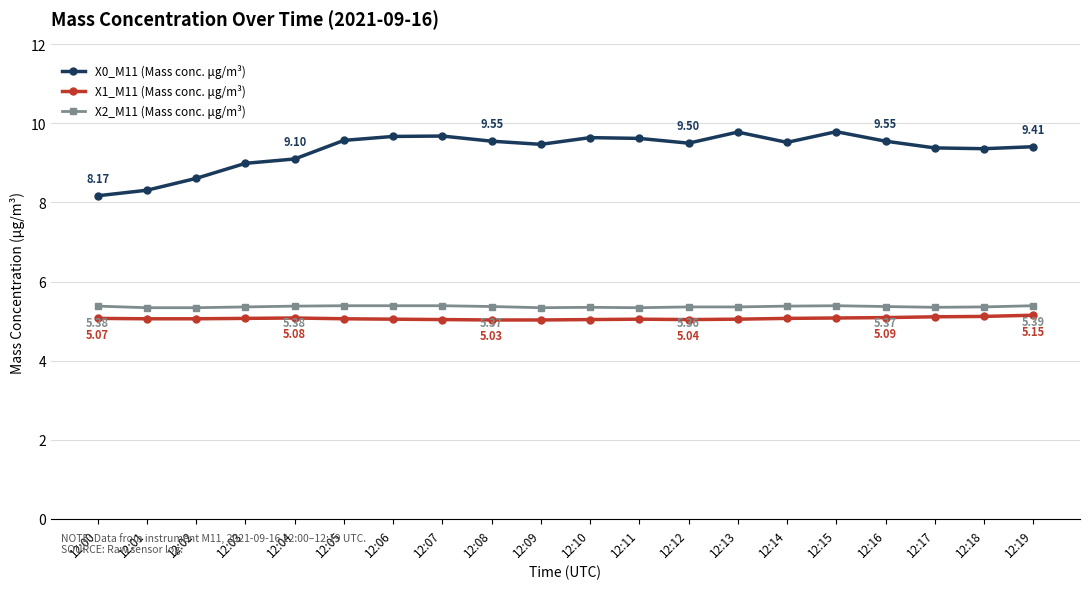

Count the X1_M11 (Mass conc. μg/m³) values in the range 5 to 6.

20